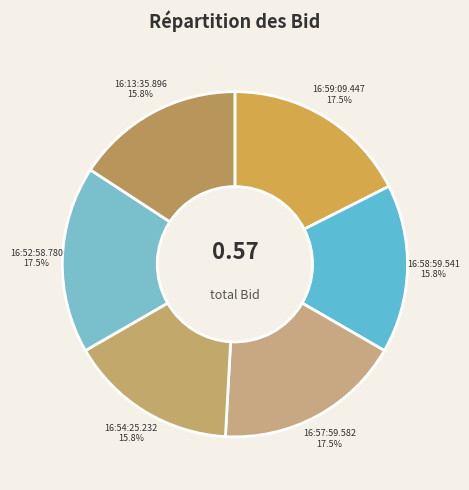

Between 16:57:59.582 and 16:58:59.541, which is larger?

16:57:59.582